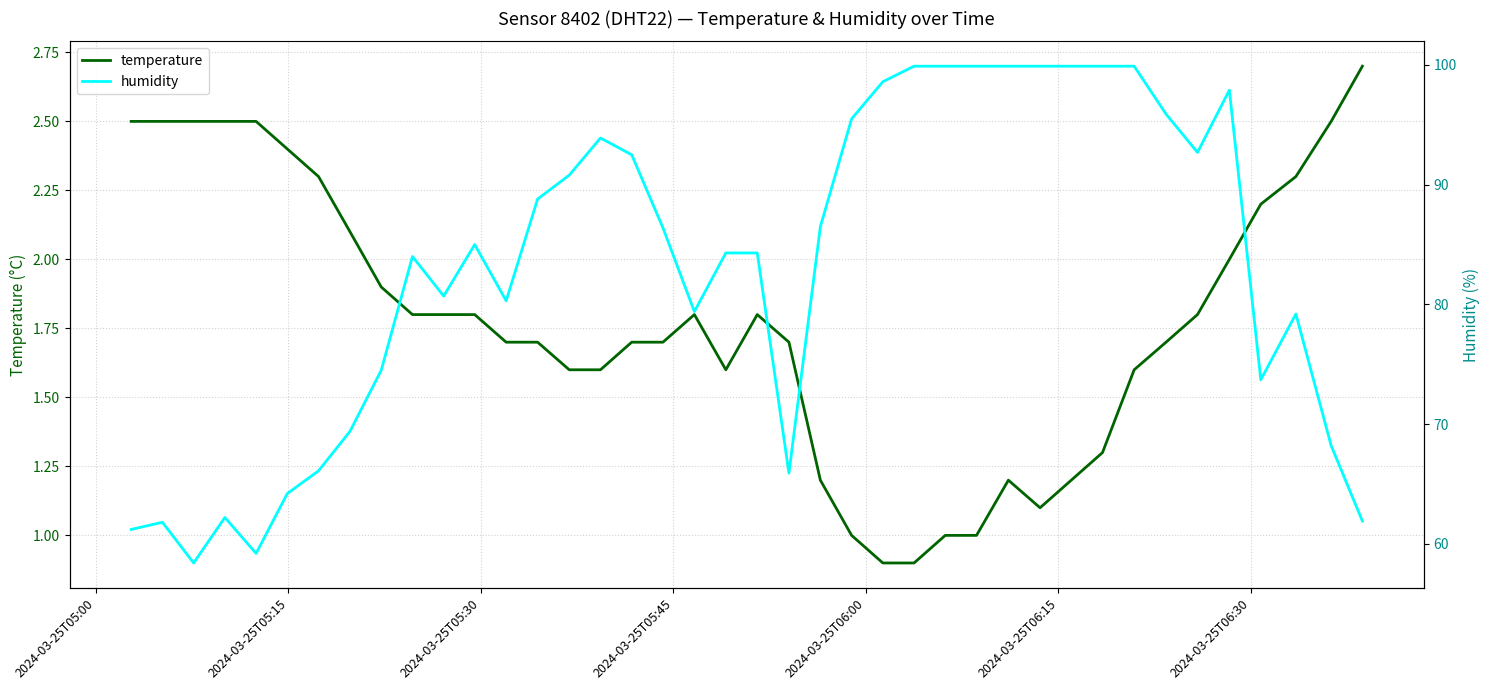

What is the highest value of the temperature series?

2.7